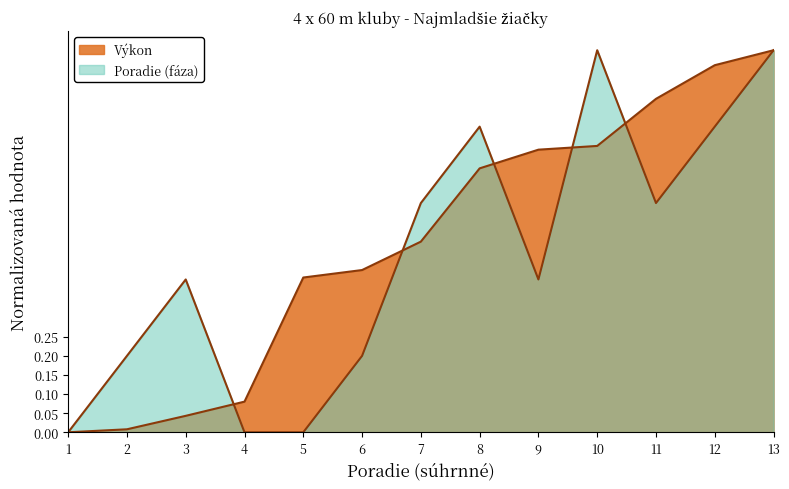

What is the value of the Výkon point at the 6th from the left?

0.4